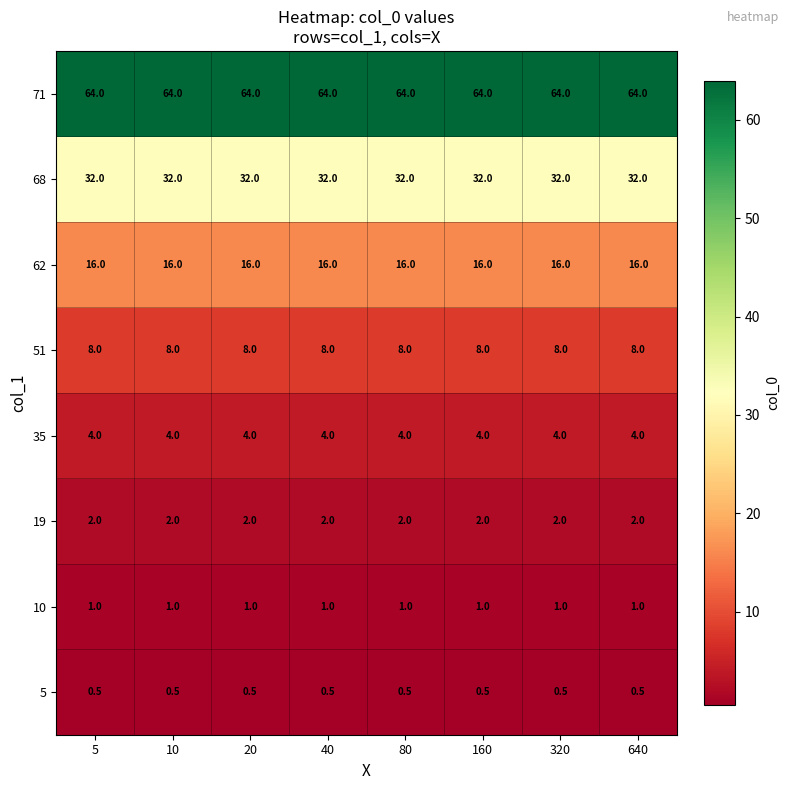

Read the 5 value at 5.

0.5